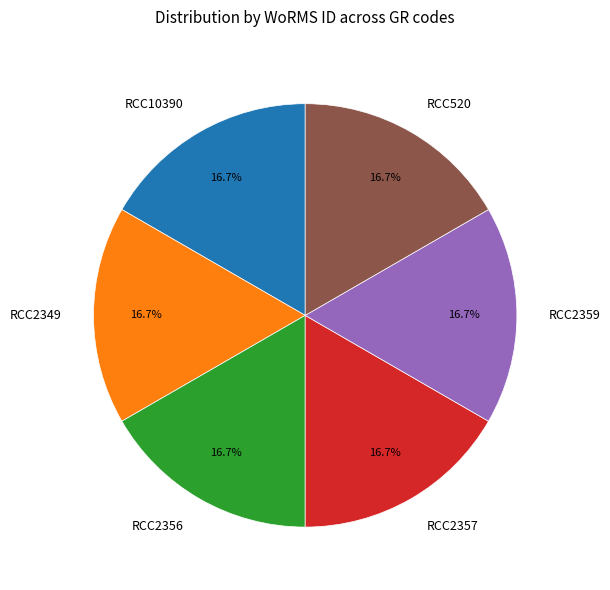

Approximately how many times larger is the value at RCC2357 compared to RCC2349?

1.0